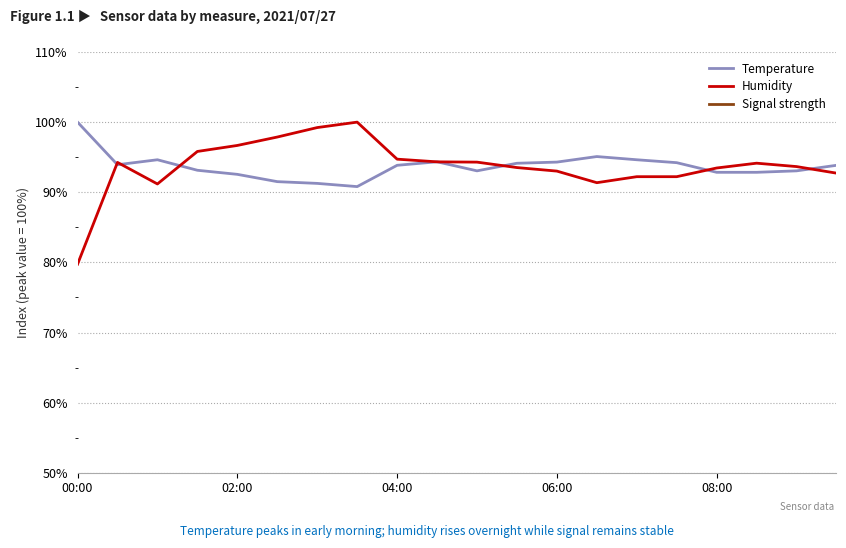

Which category has the highest value in the Temperature series?

00:00